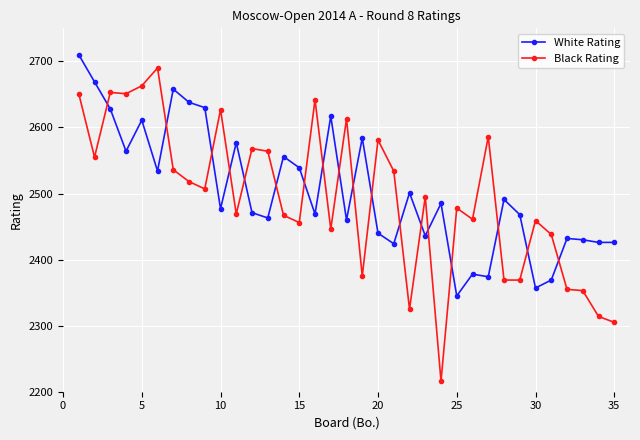

How many categories are shown in the chart?

35